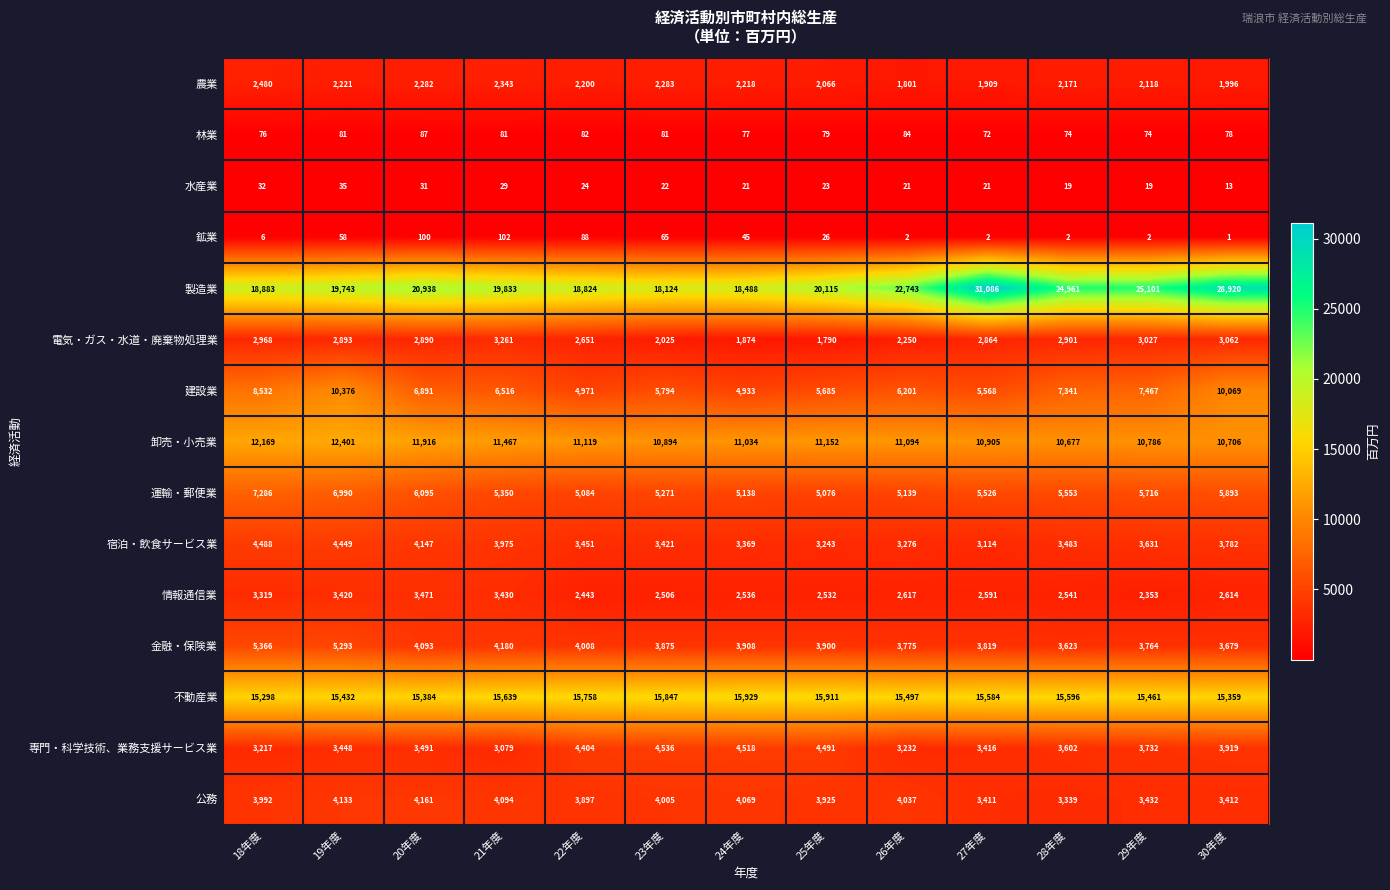

List the series in order of their peak value, lowest first.

水産業, 林業, 鉱業, 農業, 電気・ガス・水道・廃棄物処理業, 情報通信業, 公務, 宿泊・飲食サービス業, 専門・科学技術、業務支援サービス業, 金融・保険業, 運輸・郵便業, 建設業, 卸売・小売業, 不動産業, 製造業